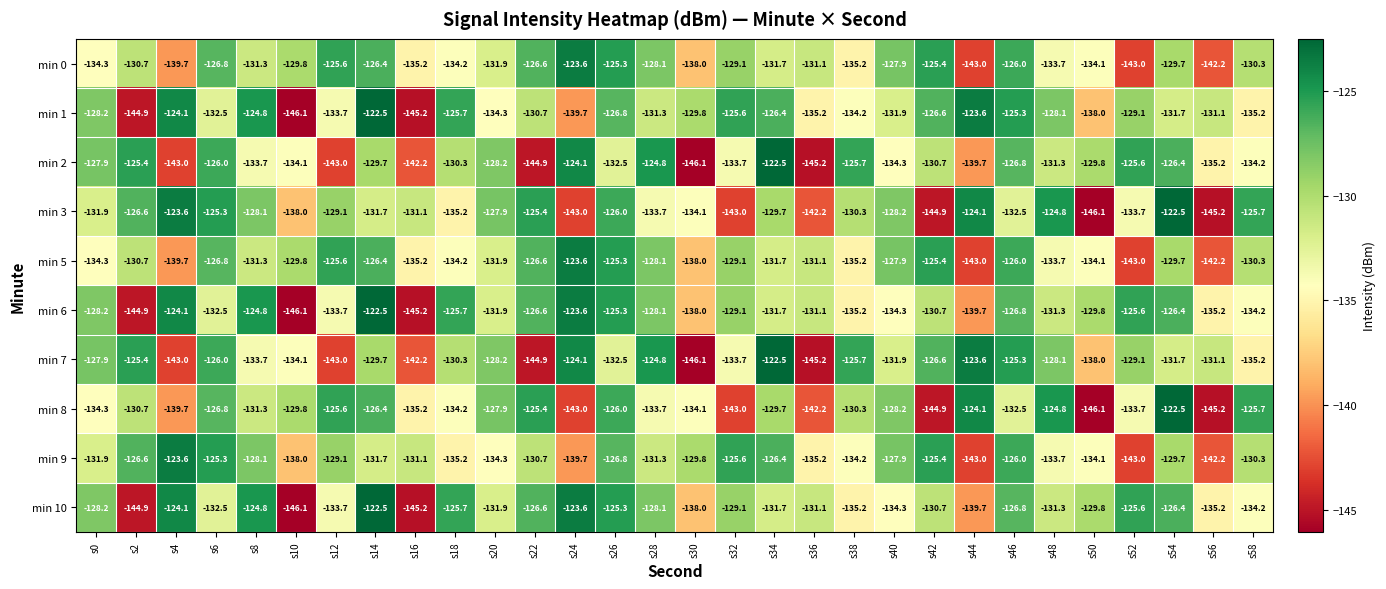

What is the difference between the highest and lowest values at s8?

8.9